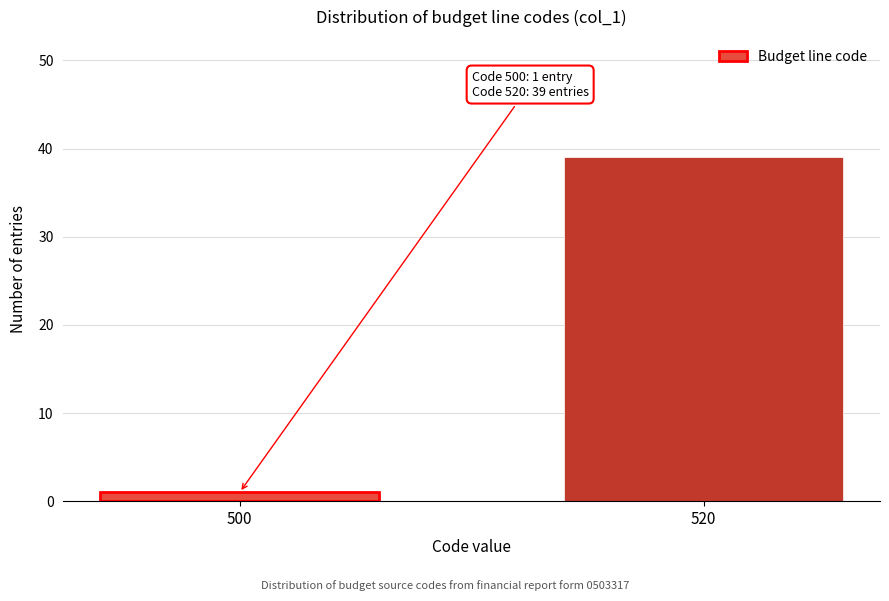

Reading left to right, what are all the values shown in this chart?

1	39